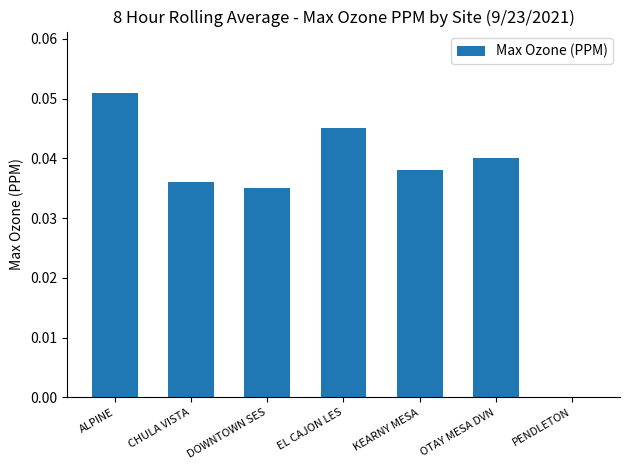

True or false: the data shows 0.1 at CHULA VISTA.

False